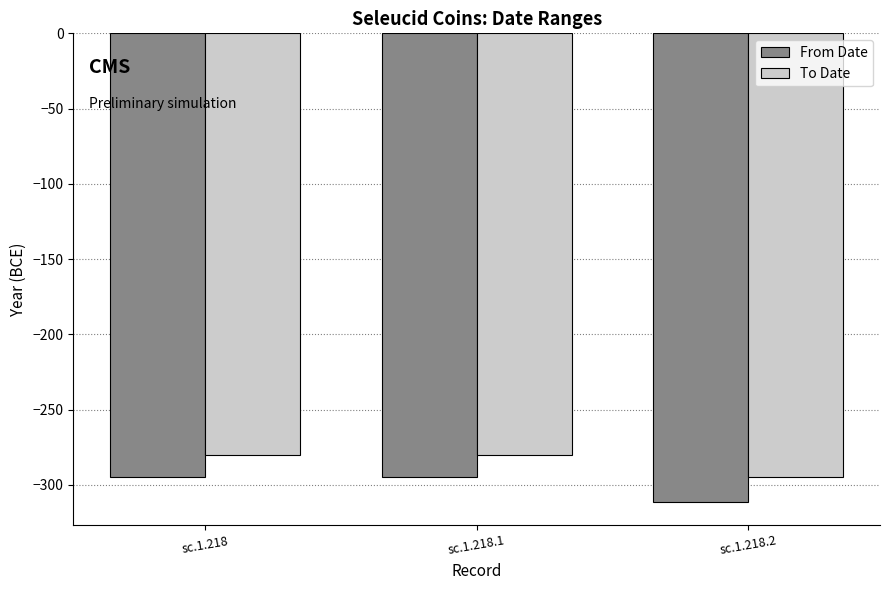

The value of From Date at sc.1.218.1 is -525. True or false?

False